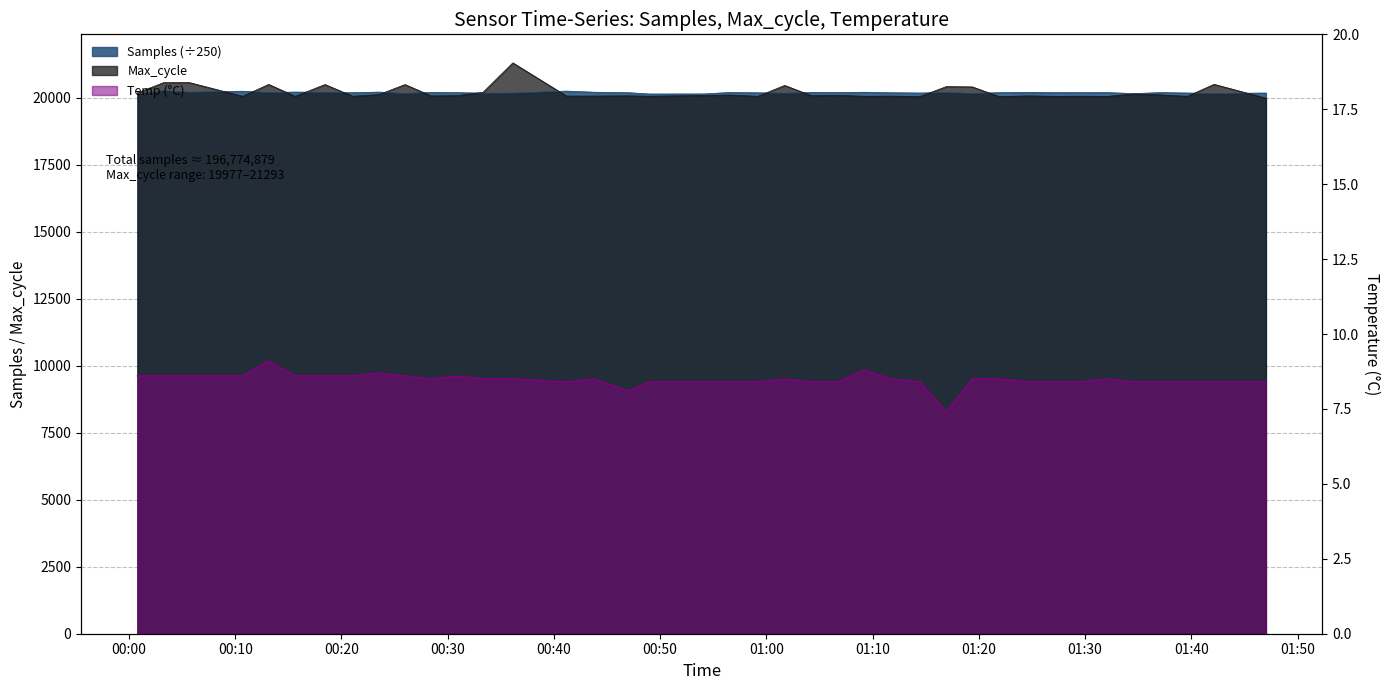

What is the value of the Temp point at the 4th from the left?

8.6